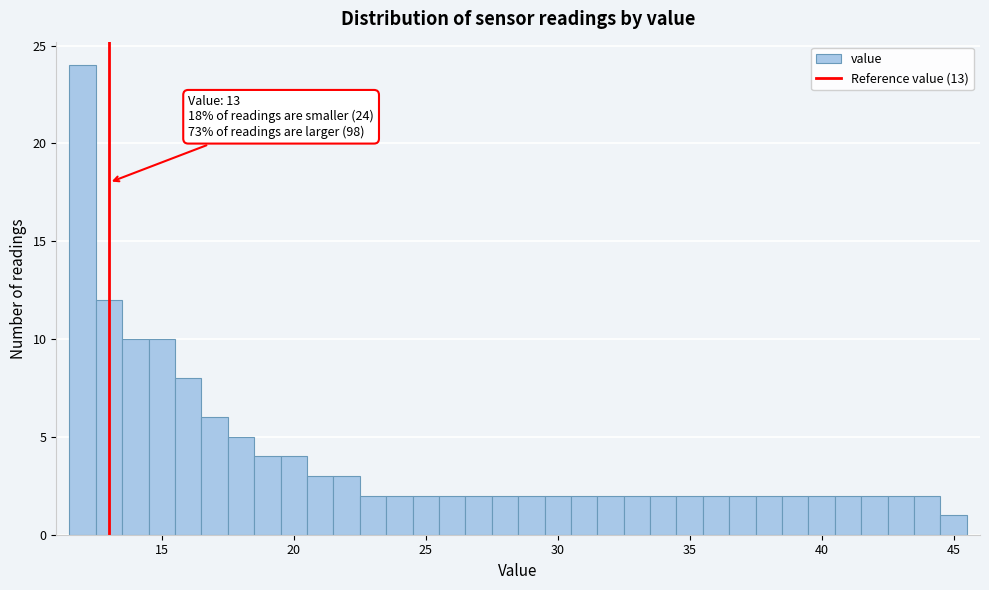

Read against the x-axis, roughly where is the centre of the tallest bar?

12.0